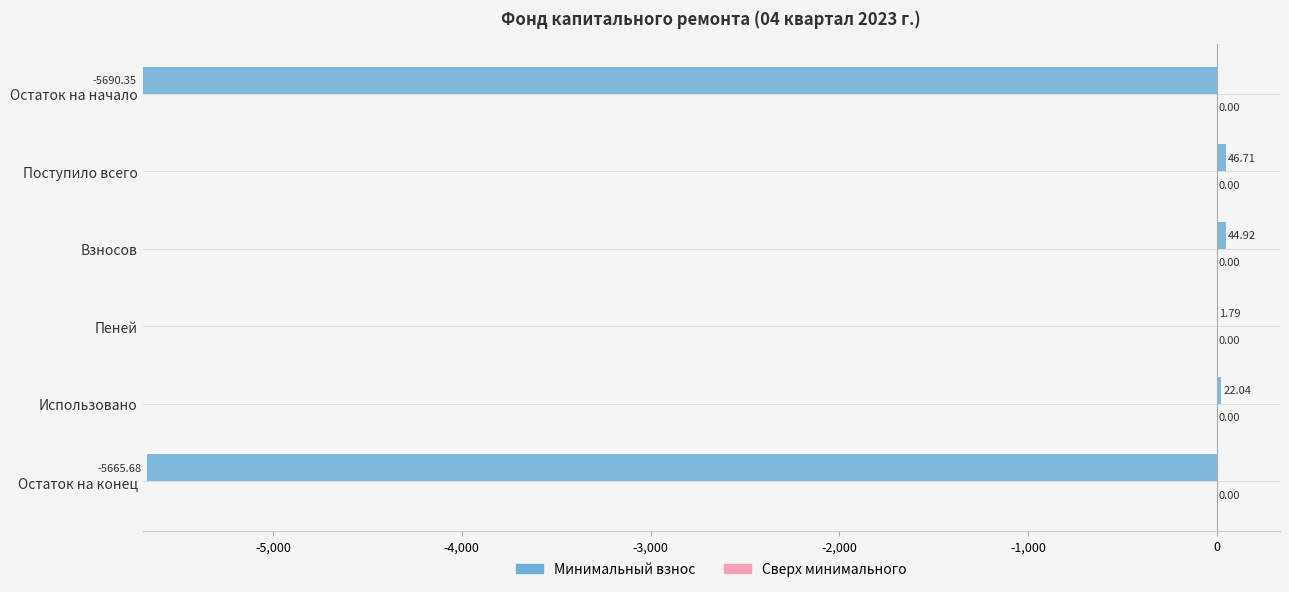

Are the bars horizontal?

Yes